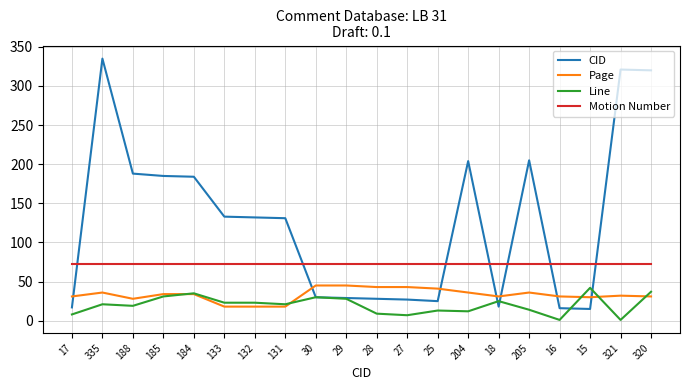

At 28, list the series in order from largest to smallest.

Motion Number, Page, CID, Line